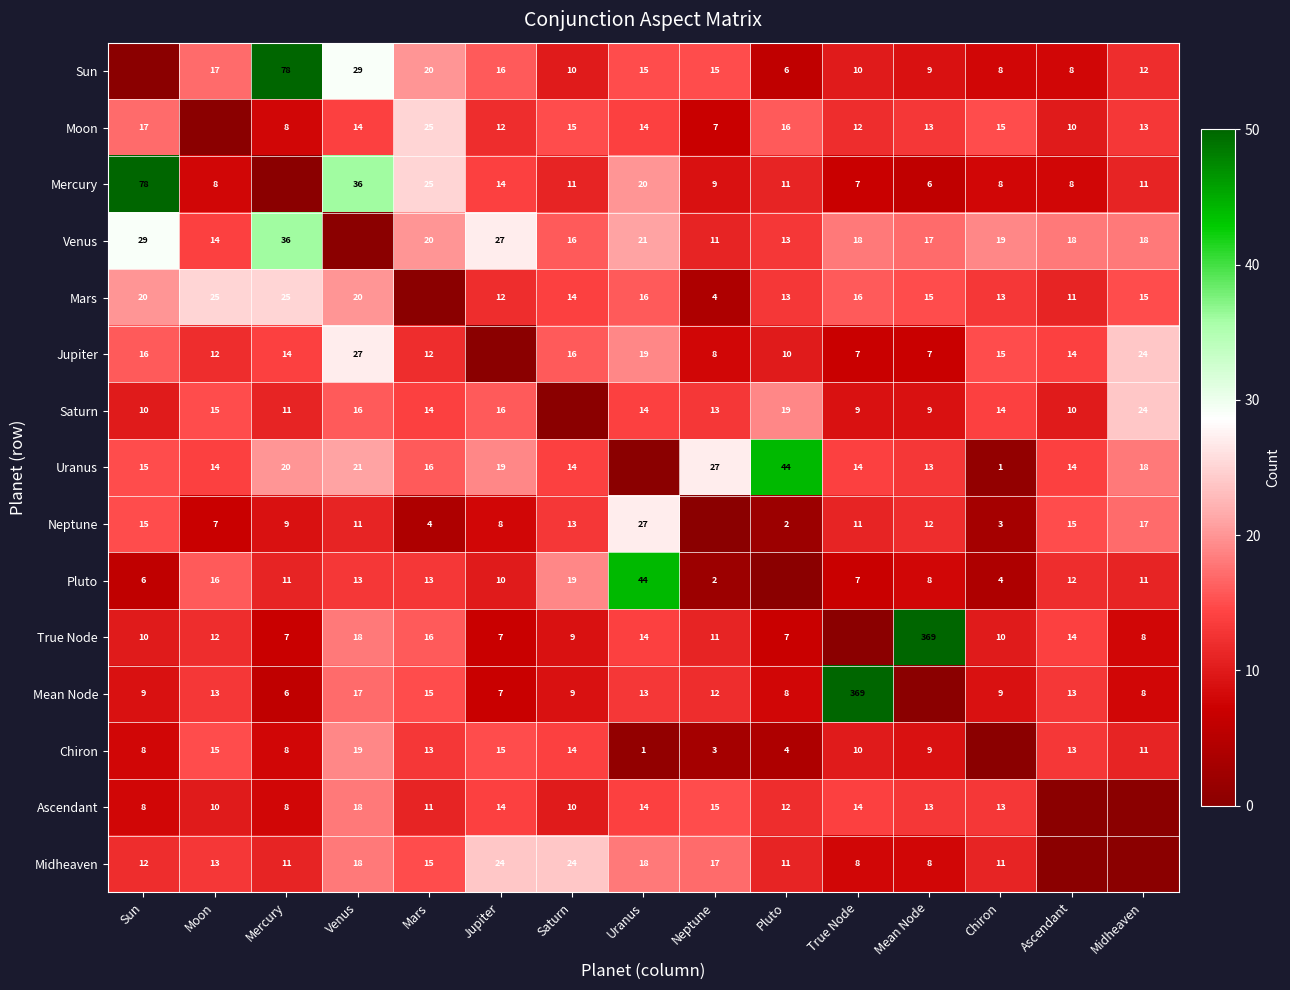

The Saturn series shows 14 at Uranus. True or false?

True